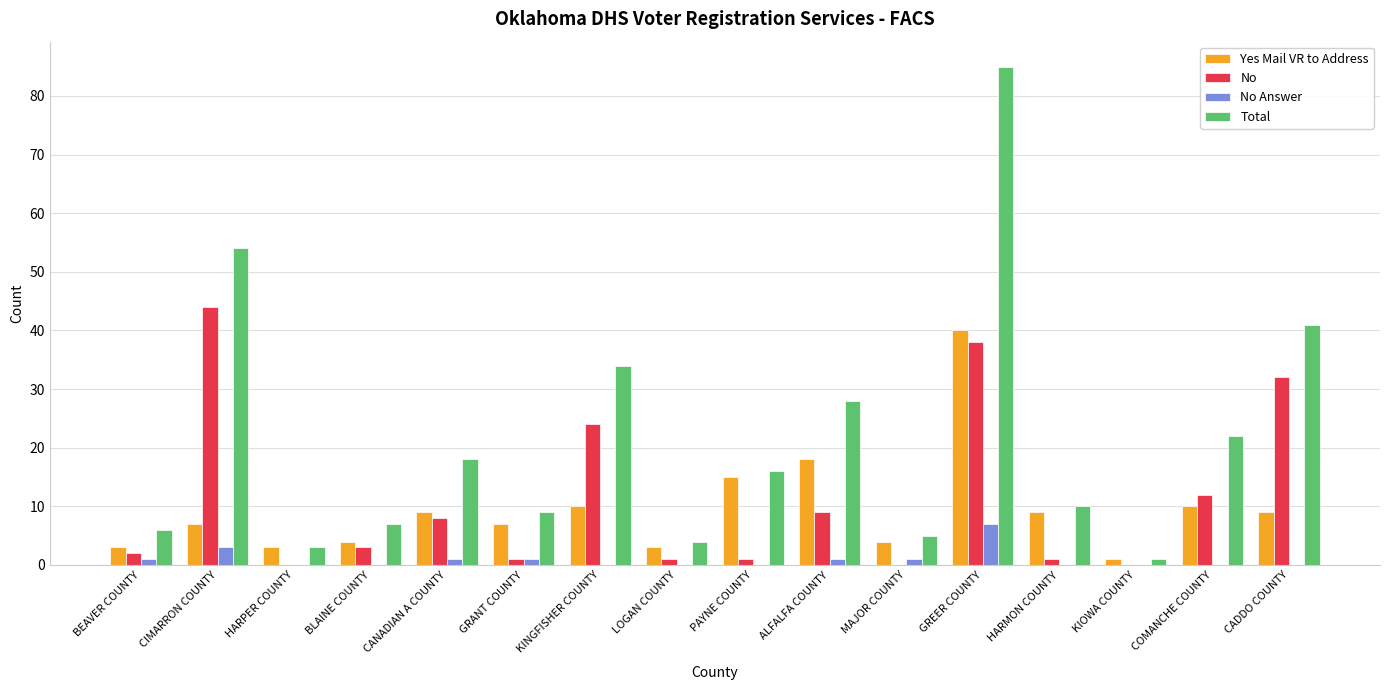

Is the value of Yes Mail VR to Address at CANADIAN A COUNTY greater than the value of No at GREER COUNTY?

No